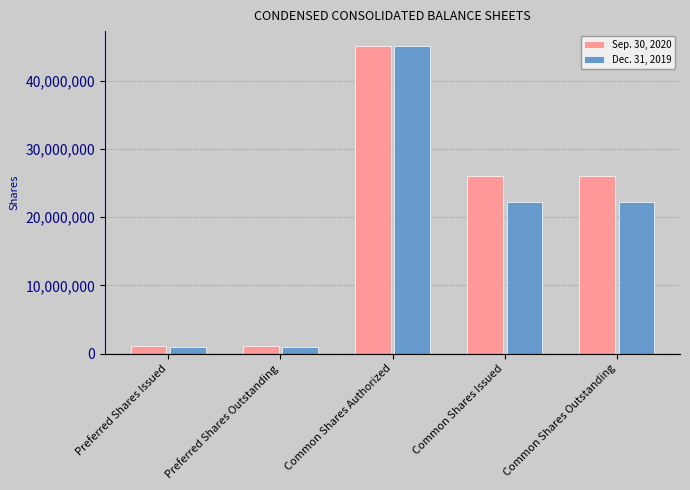

How many bars are there in each group?

2